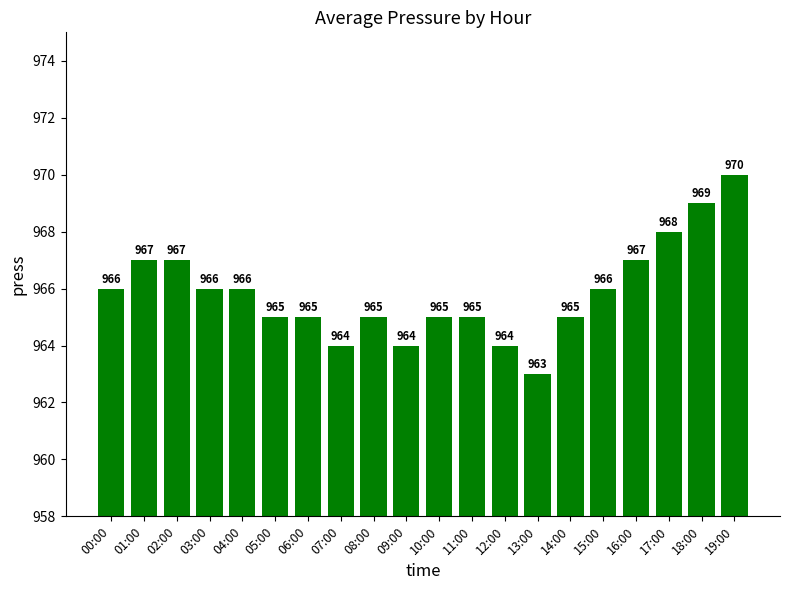

What is the difference between the values at 04:00 and 14:00?

1